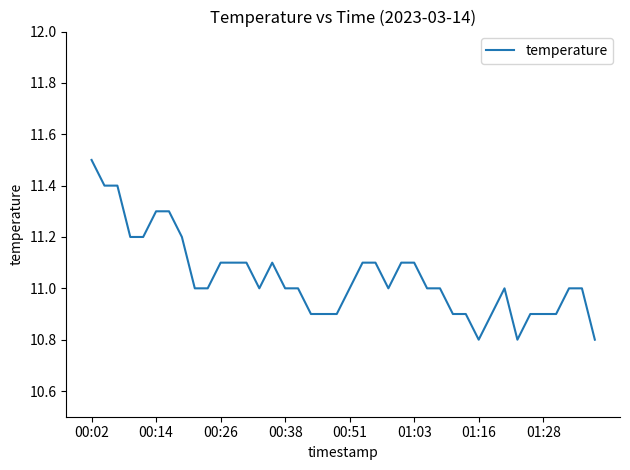

What is the maximum value shown in the chart?

11.5